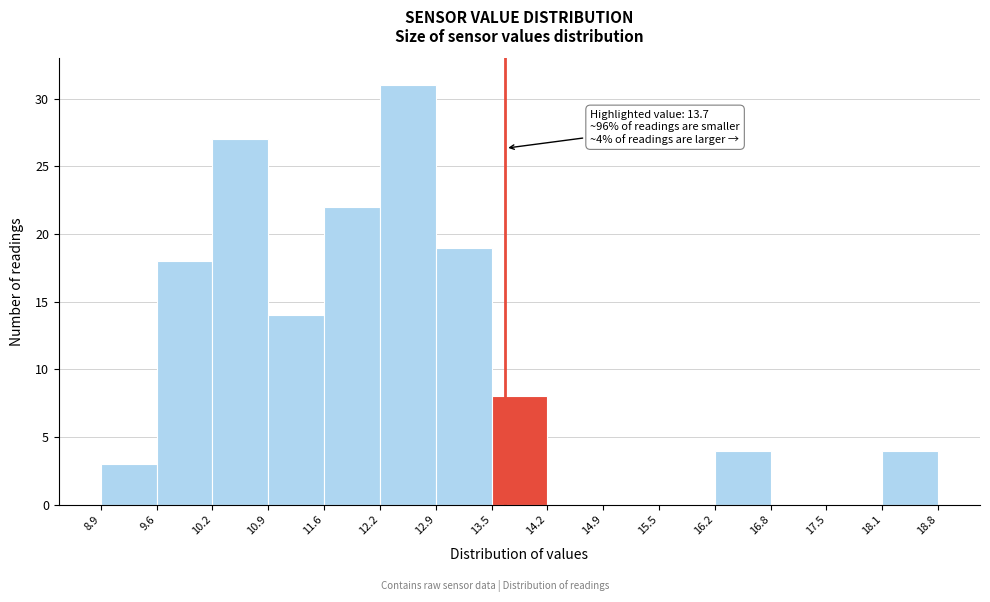

Over which range of the x-axis is the bar tallest?

12.2 to 12.9